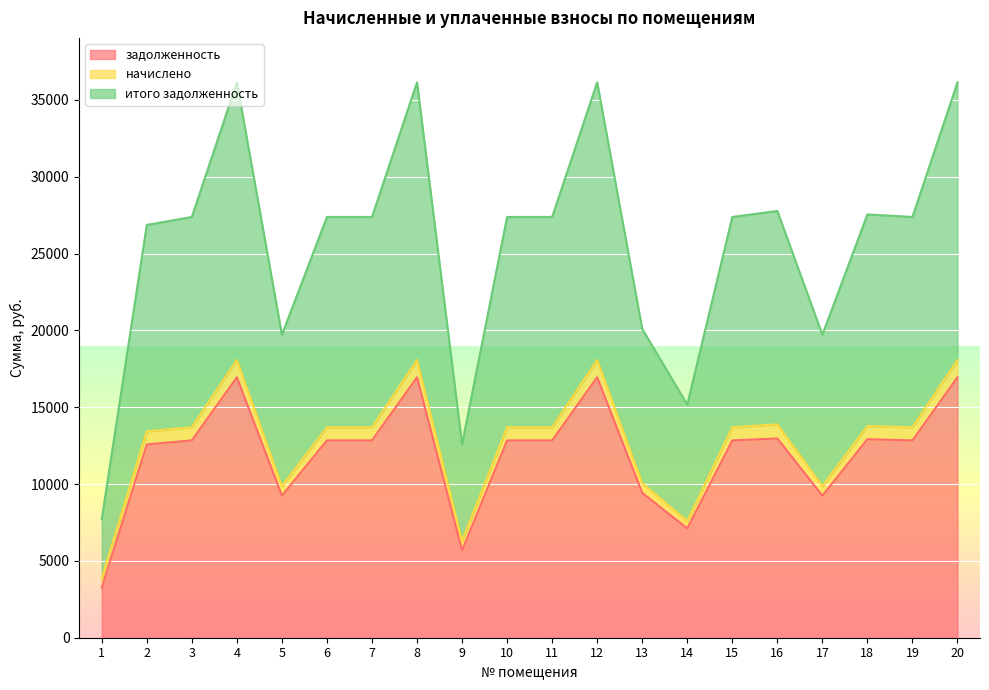

True or false: задолженность and итого задолженность intersect in this chart.

False